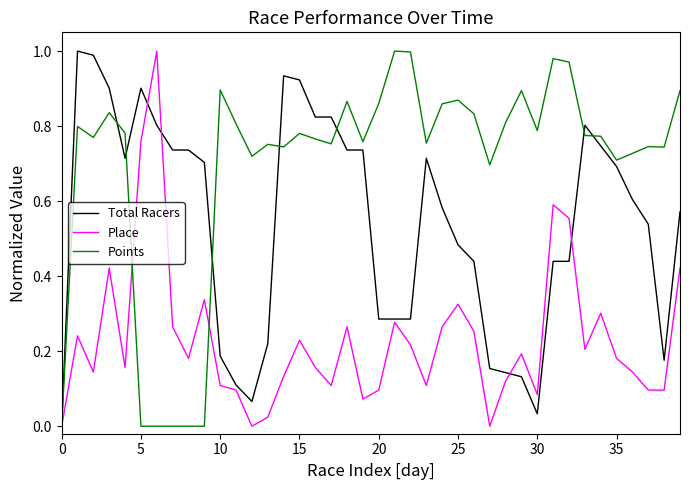

Which series has the largest total across all categories?

Points